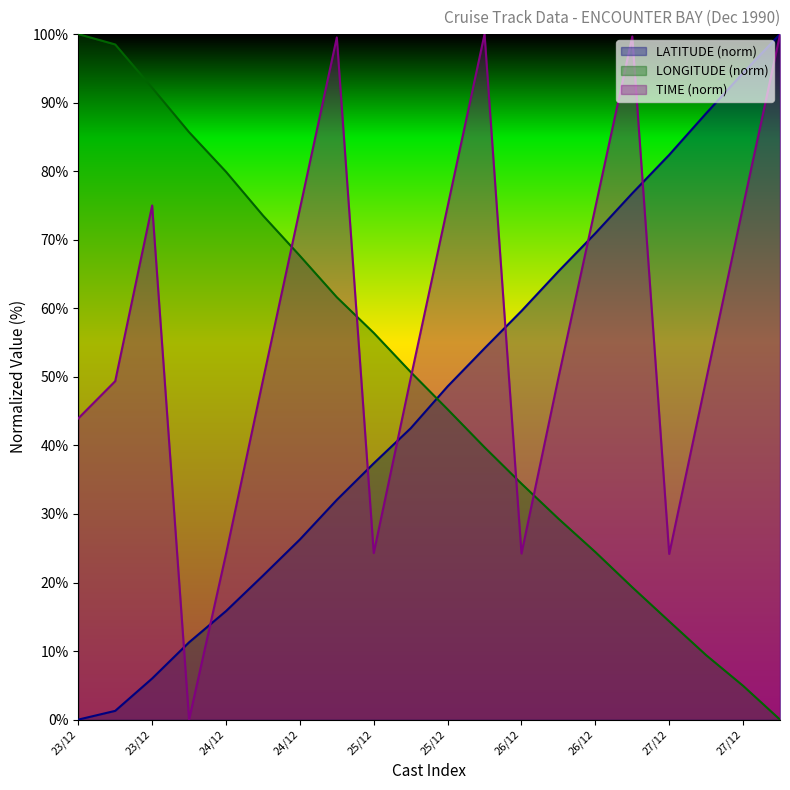

Which series has the largest range (max minus min)?

LATITUDE